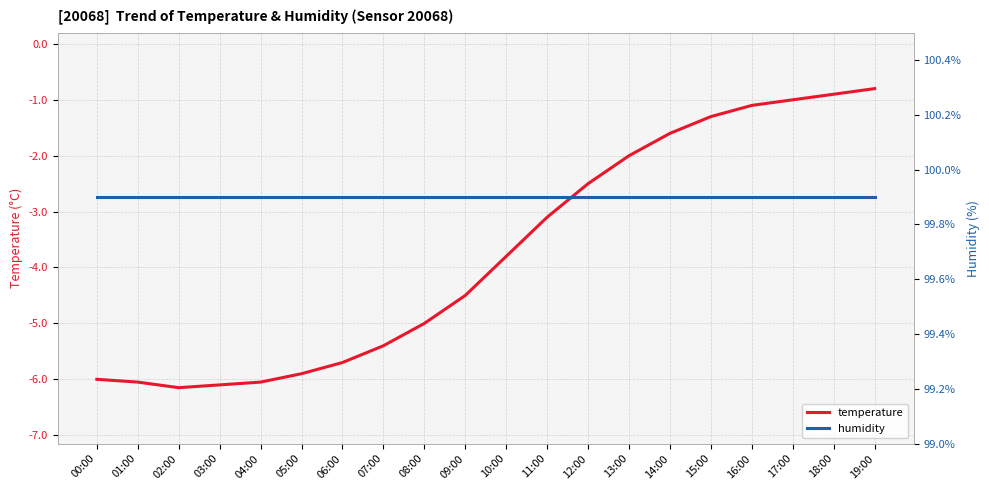

Which series has the widest spread of values?

temperature